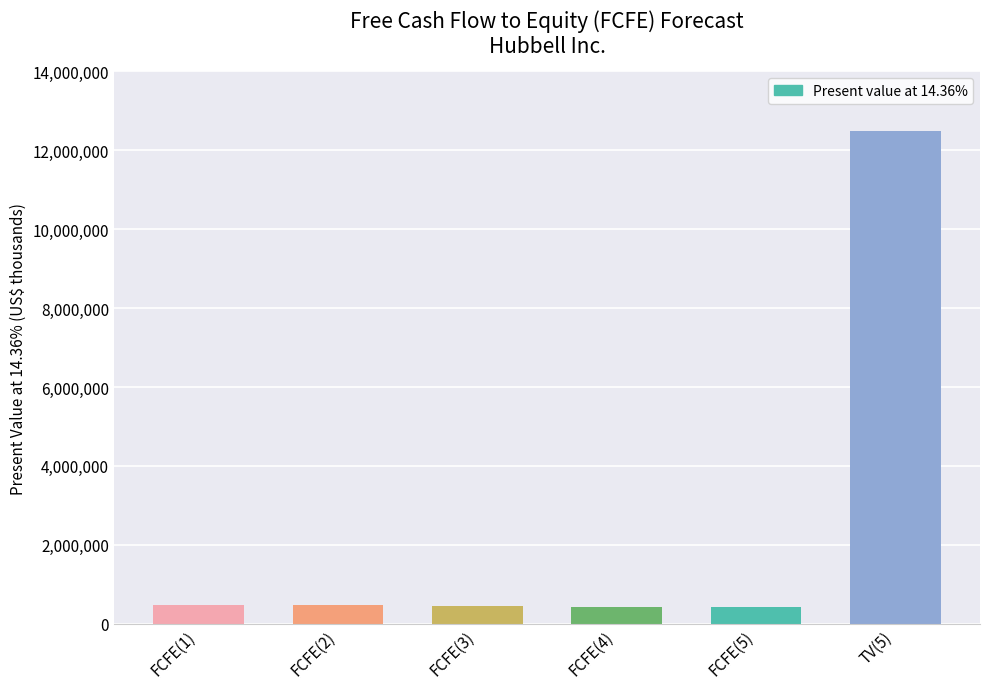

What is the value of the 1st bar from the left?

482886